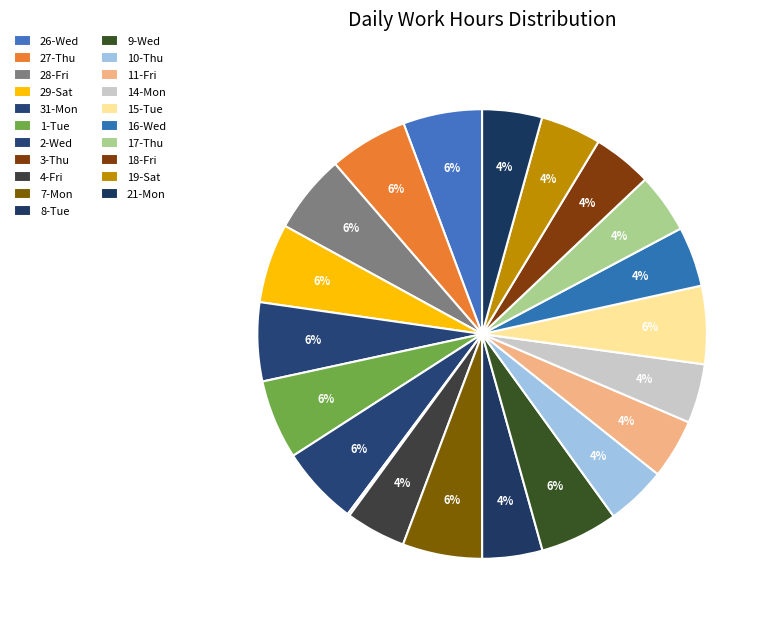

Which slice is the largest?

7-Mon